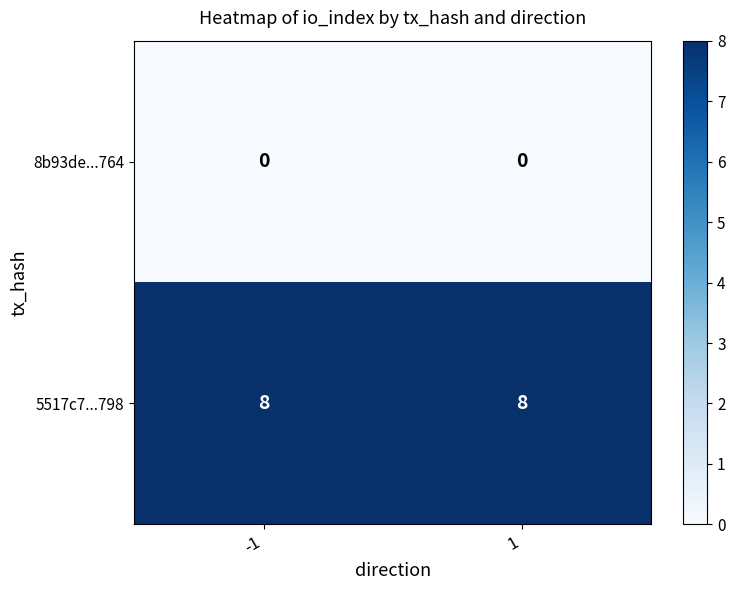

Reading left to right, list all the values displayed in this chart.

8b93de...764: 0	0
5517c7...798: 8	8